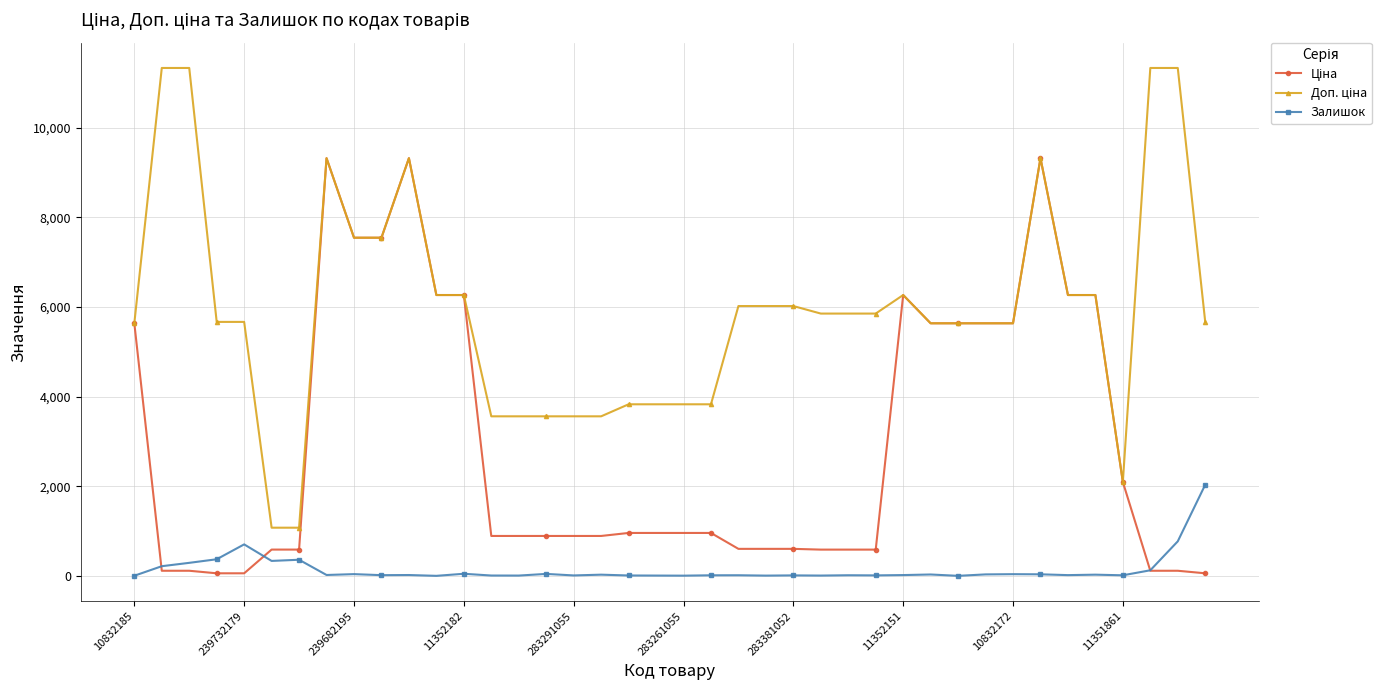

True or false: Залишок has more than 0 interior local peaks.

True